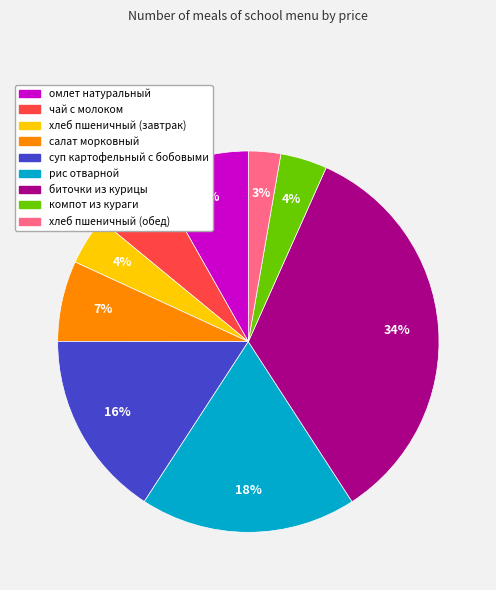

To the nearest percent, what is the difference between the largest and smallest slice percentages?

31%